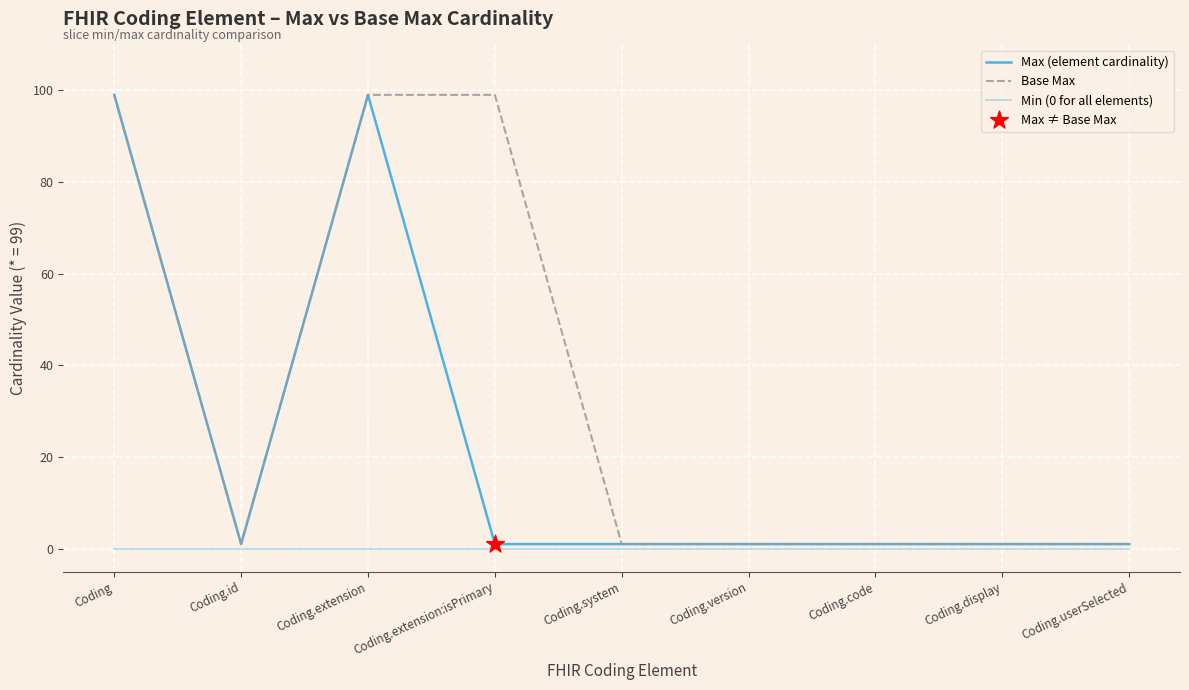

Does the chart have visible grid lines?

Yes